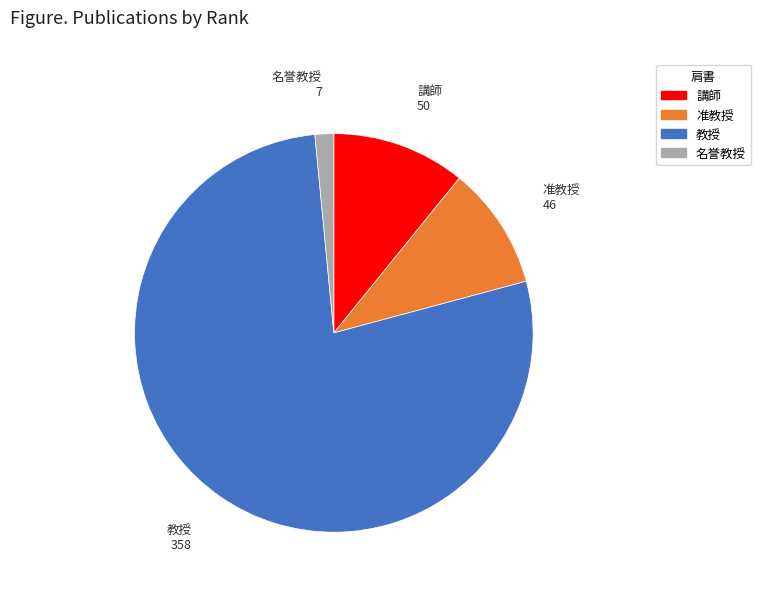

Does any single category account for the majority?

Yes